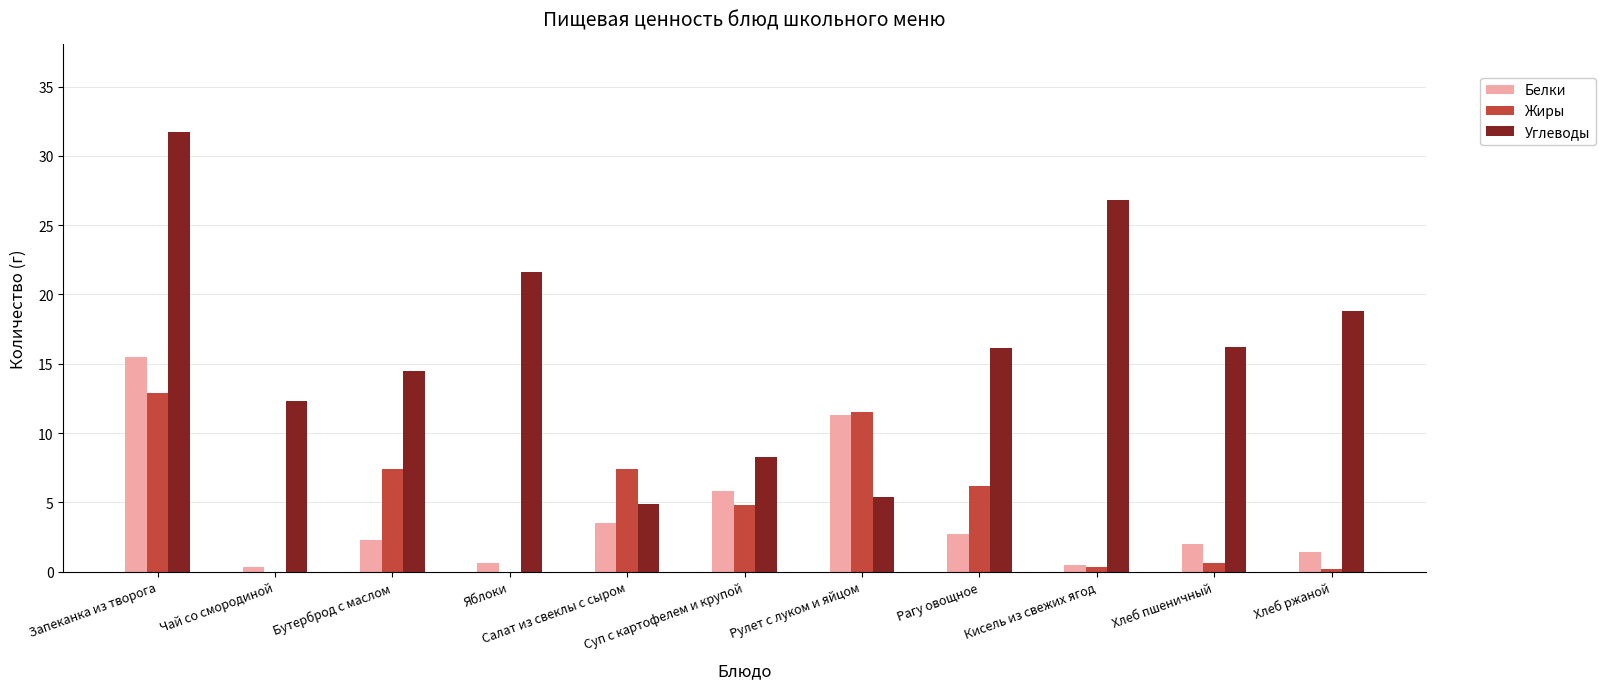

What is the sum of all Жиры values?

51.3